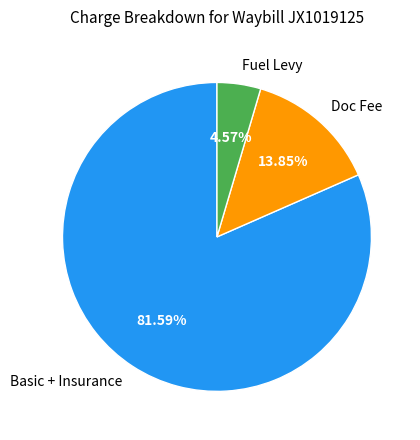

To the nearest percent, what is the combined percentage of Doc Fee and Fuel Levy?

18%